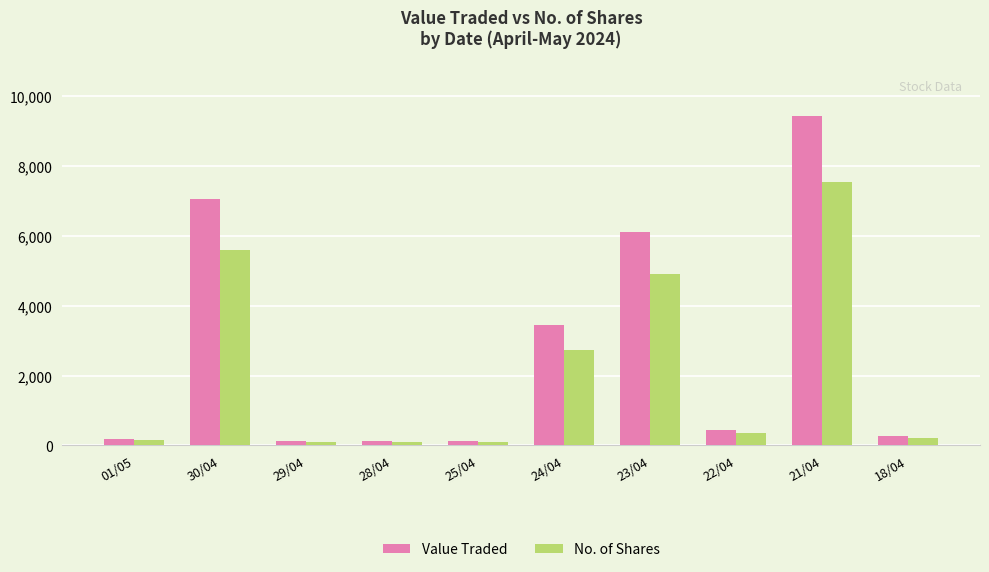

Is it true that No. of Shares equals 7545 at 21/04?

True